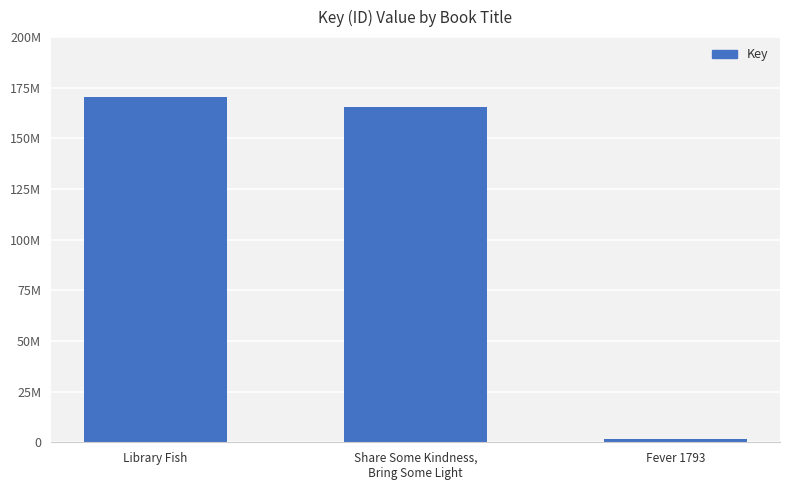

Does the chart contain any negative values?

No